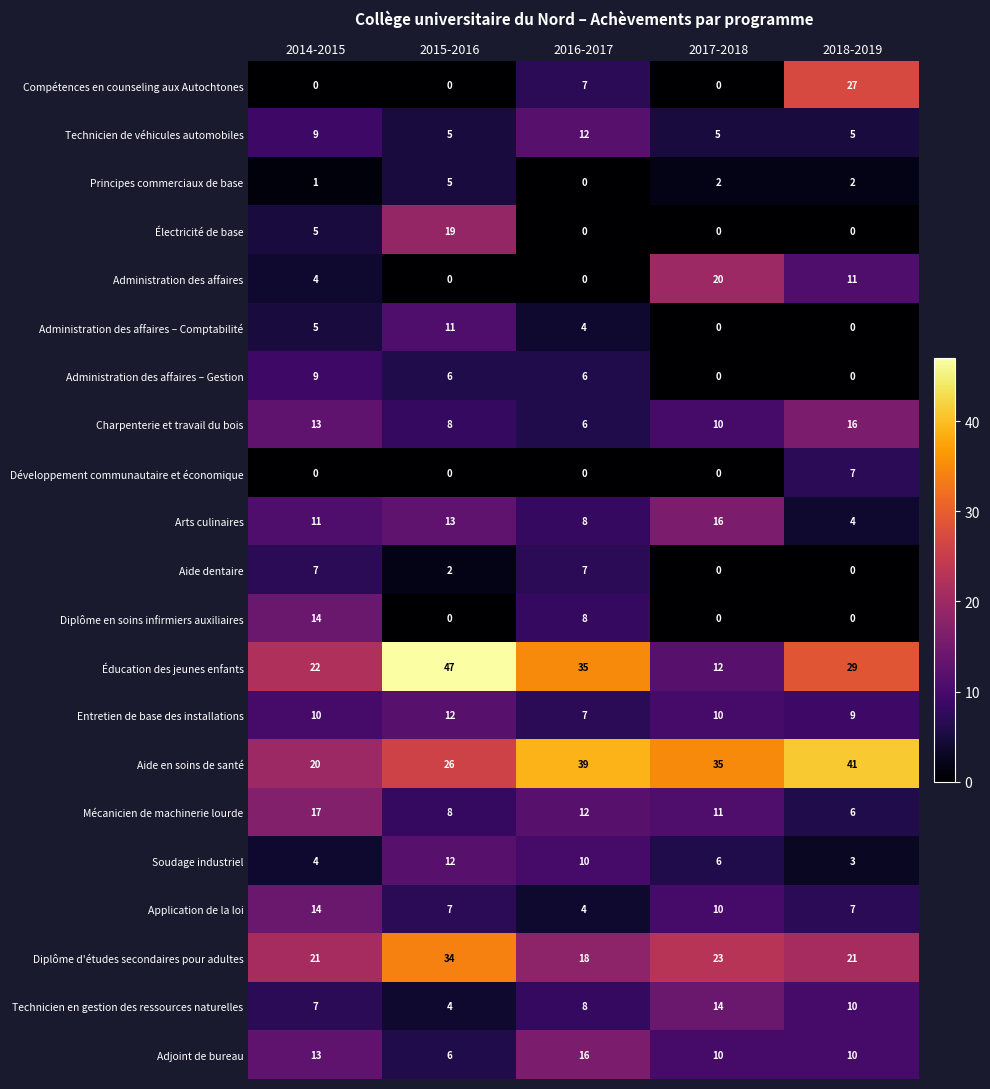

Which series has the largest total across all categories?

Aide en soins de santé